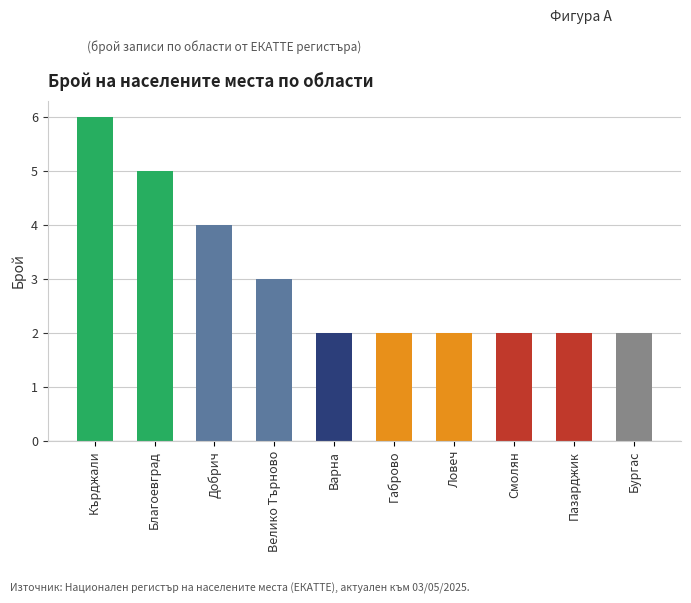

What is the sum of all values?

30